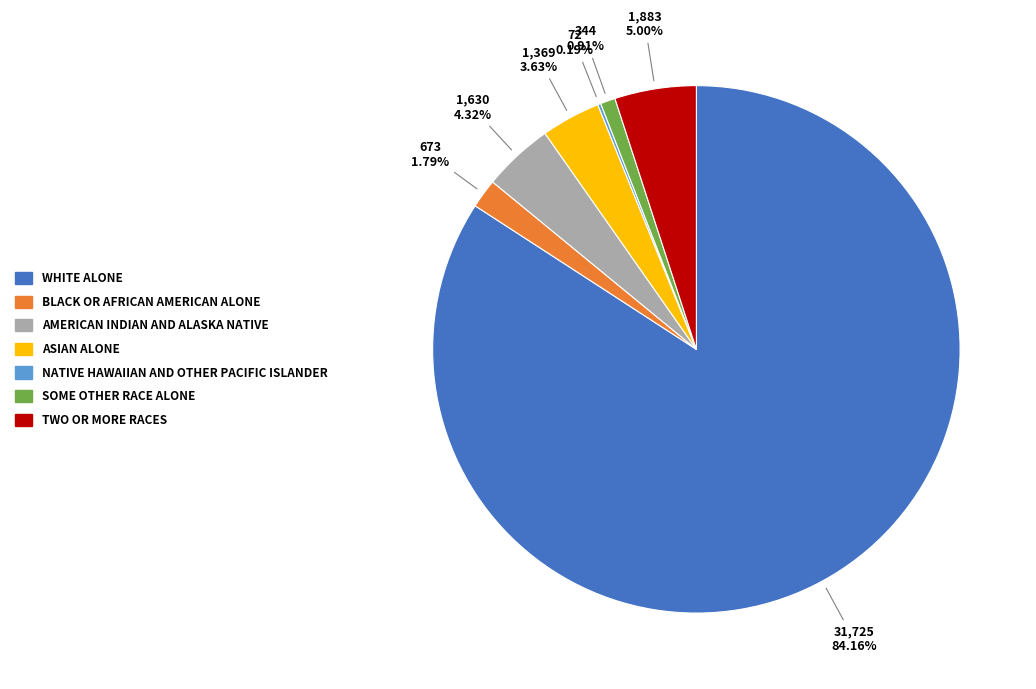

Does any single category account for the majority?

Yes